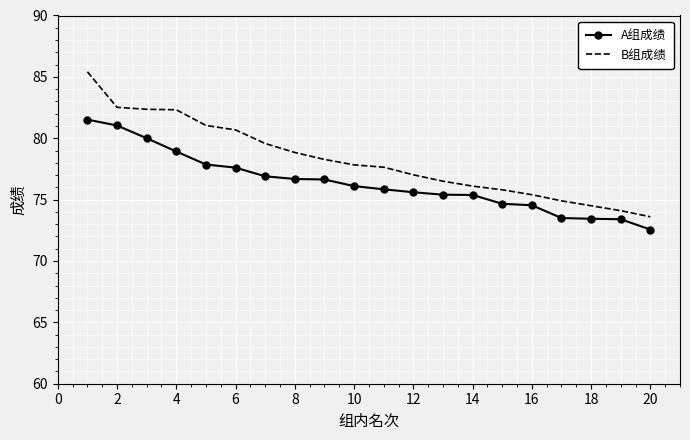

What is the difference between the maximum and second lowest values in the B组成绩 series?

11.3